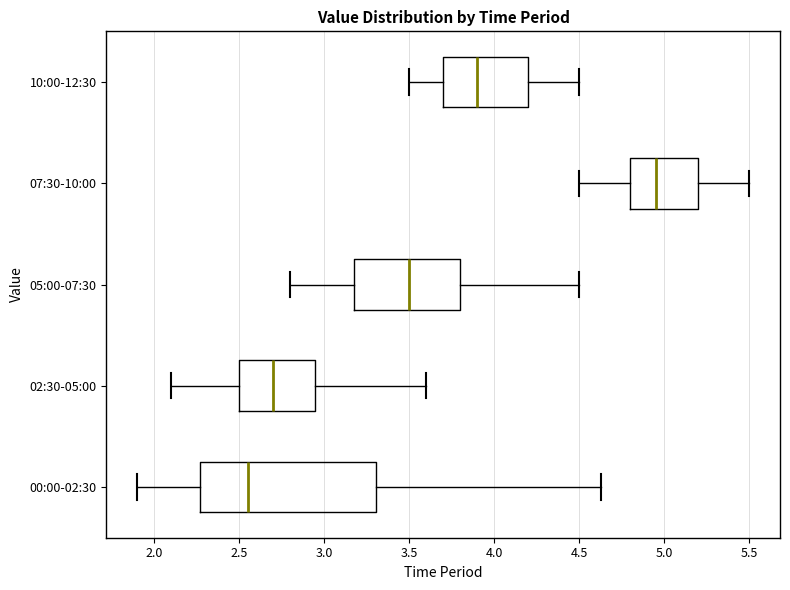

Which box's median line is the furthest to the right?

07:30-10:00